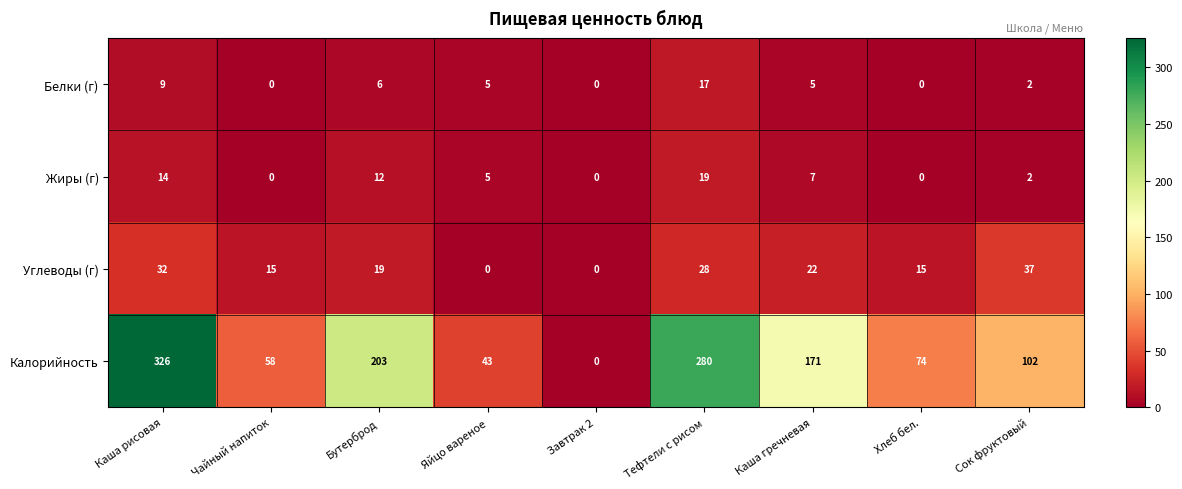

At which category is the sum across all series the highest?

Каша рисовая